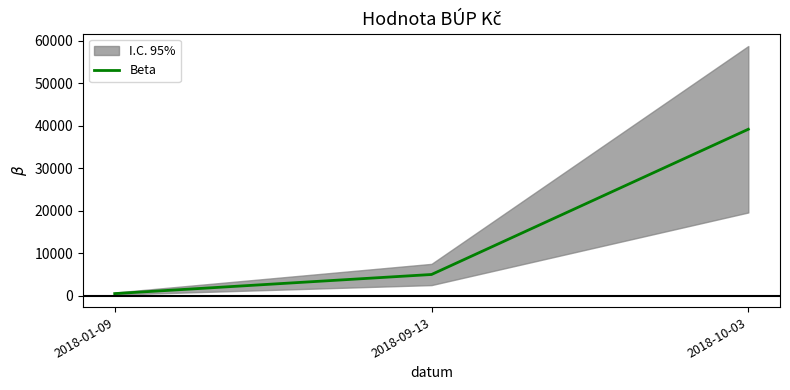

What is the difference between the maximum and minimum values?

38704